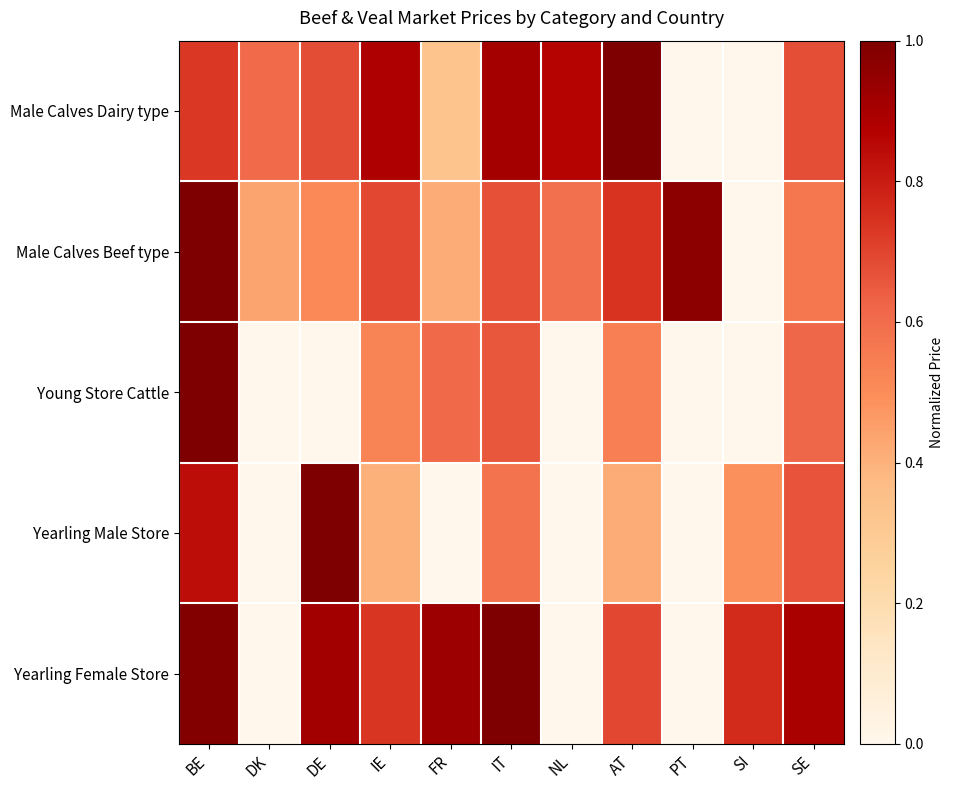

How many data points does each series have?

11